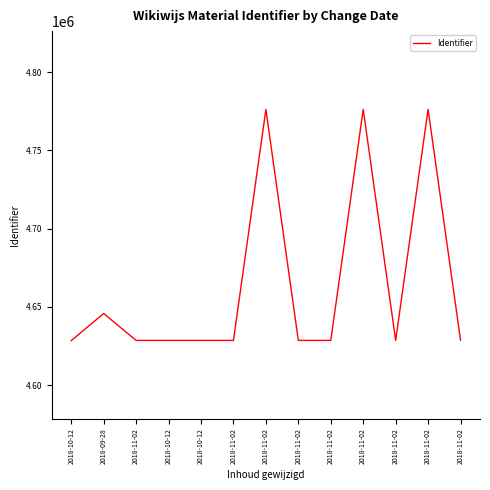

How many points are lower than both their immediate neighbors (excluding endpoints)?

3